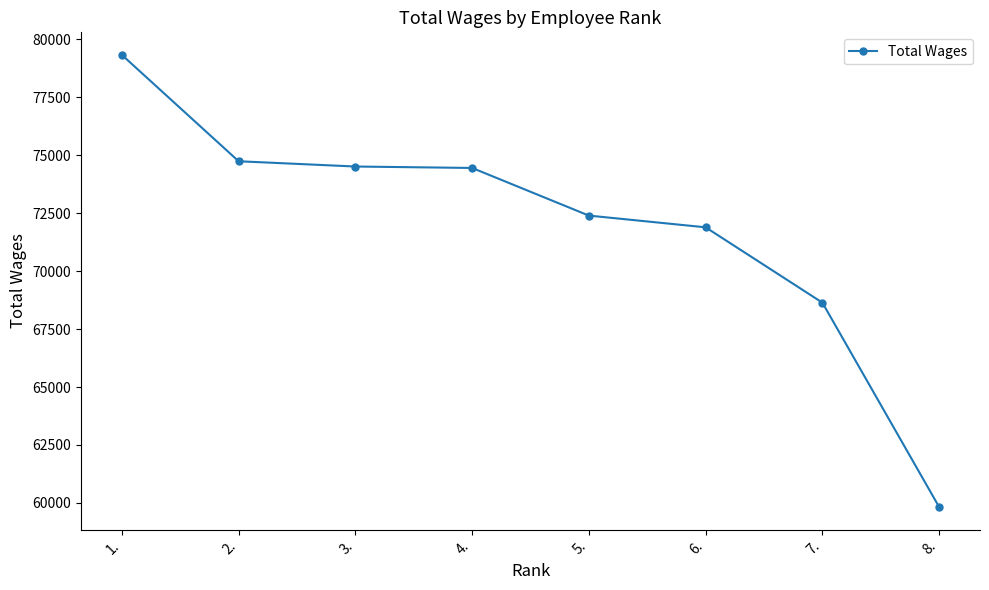

What is the maximum value shown in the chart?

79327